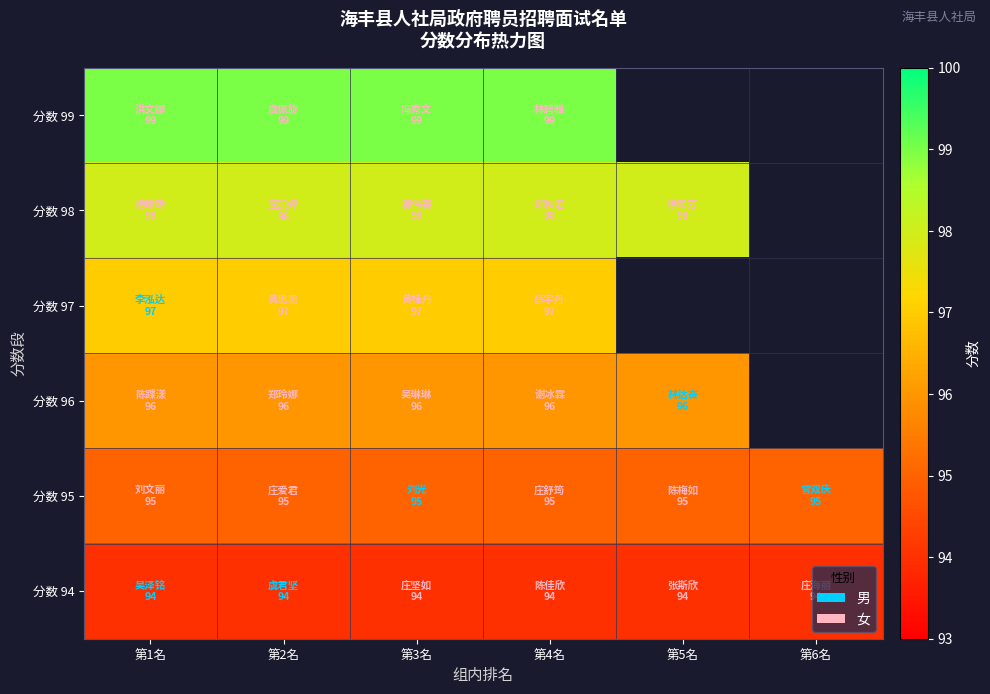

Count the number of data series in this chart.

6